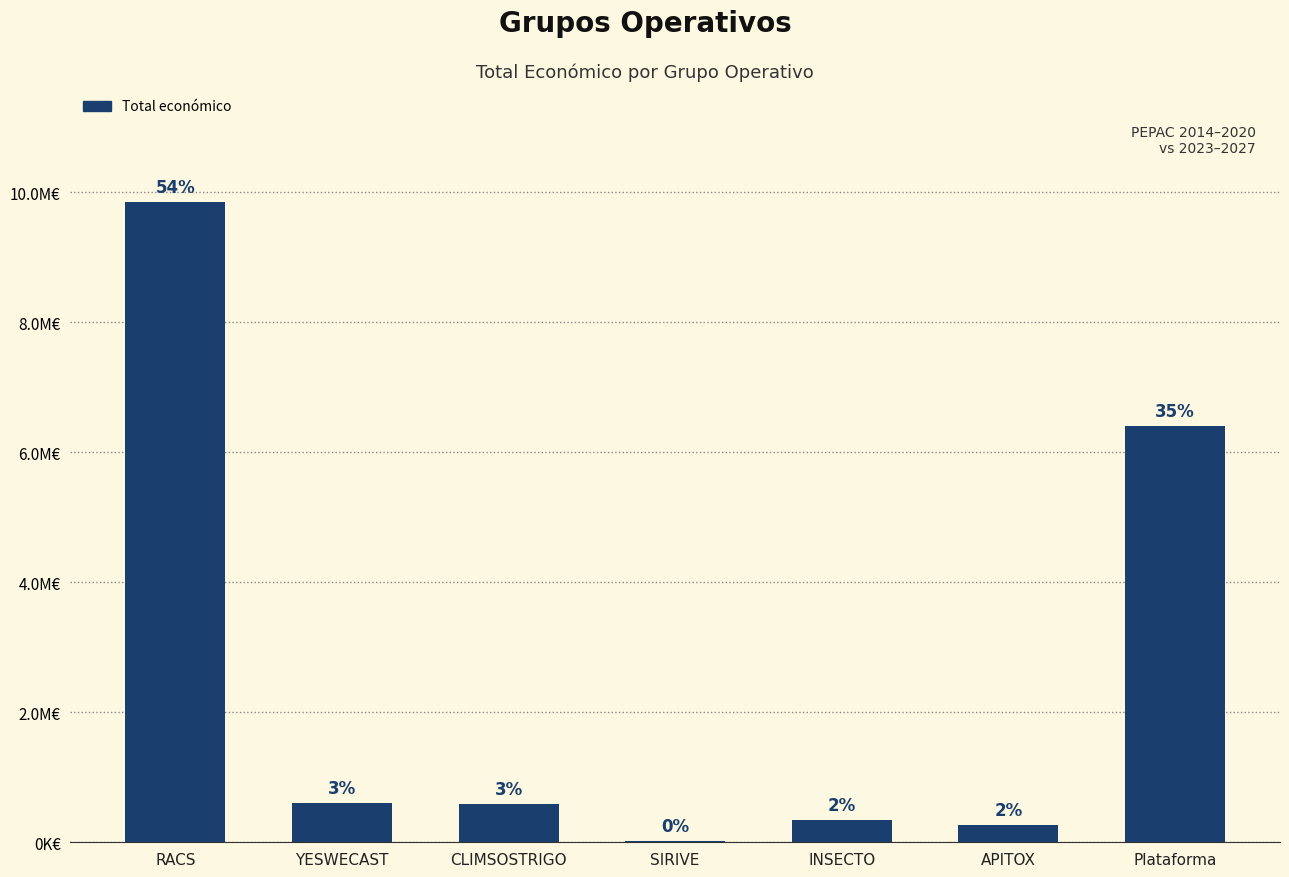

The chart shows a value of 590712 at CLIMSOSTRIGO. True or false?

True